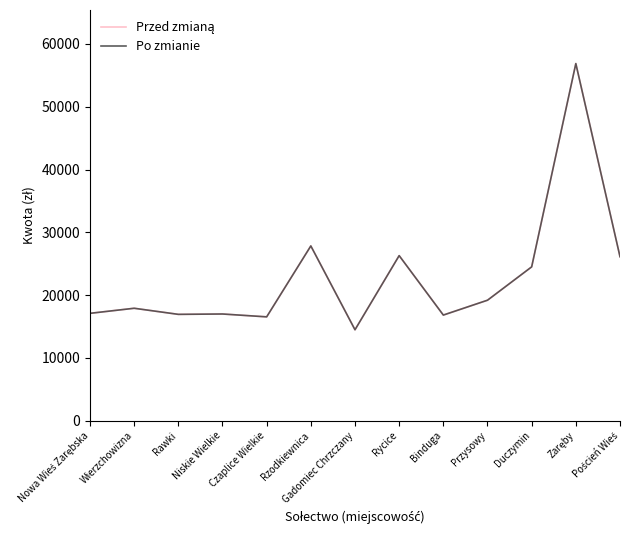

Which series has the largest total across all categories?

Przed zmianą